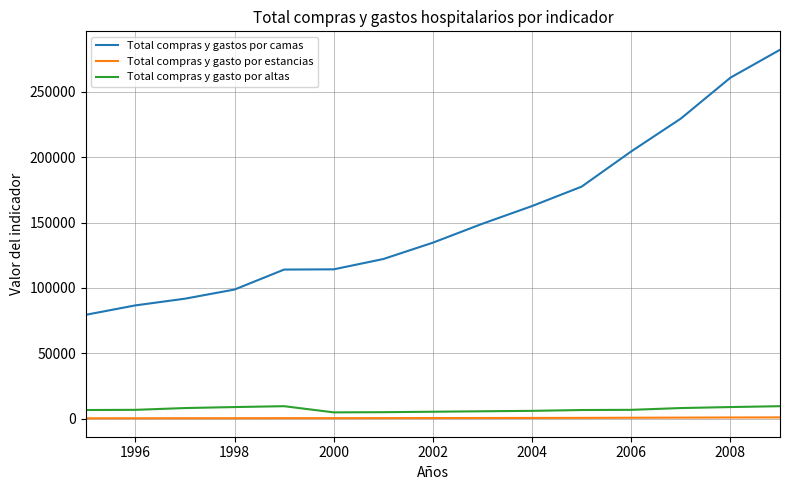

Which series has the largest total across all categories?

Total compras y gastos por camas